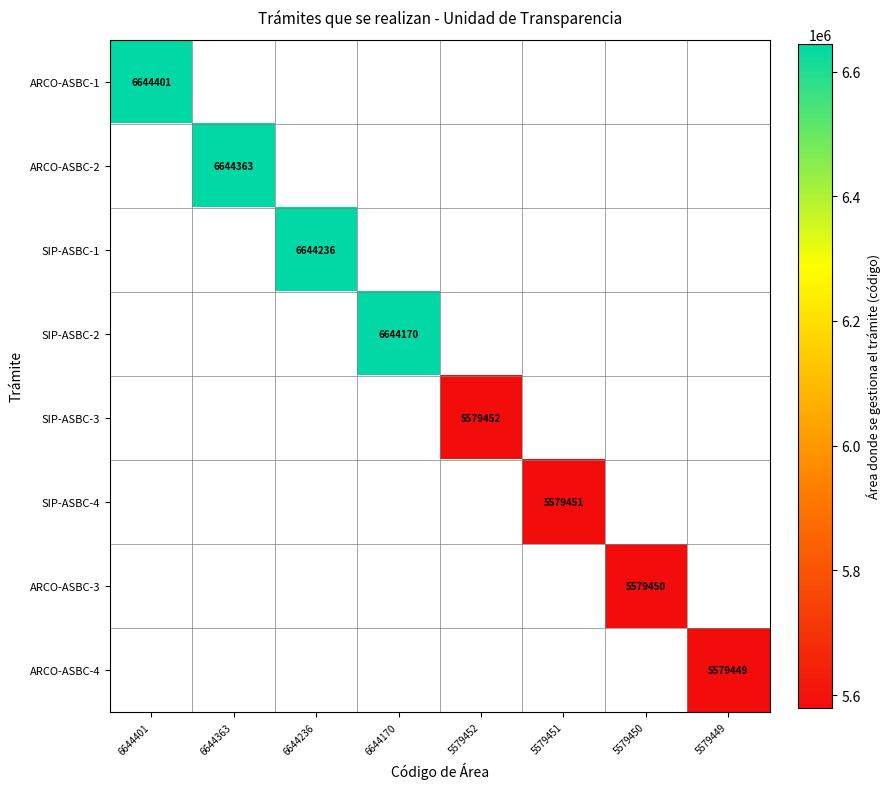

The ARCO-ASBC-3 series shows 1526948 at 5579450. True or false?

False